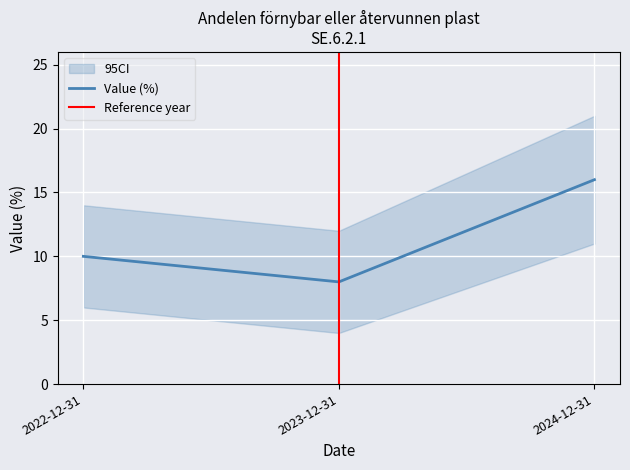

What is the label of the 1st point from the right?

2024-12-31